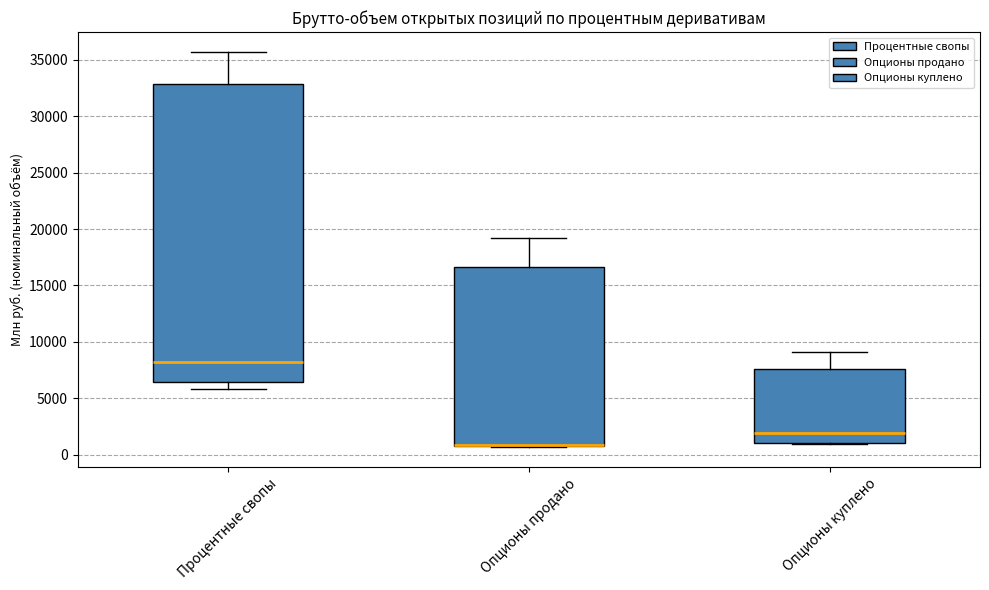

Which box is the tallest, from its lower edge to its upper edge?

Процентные свопы